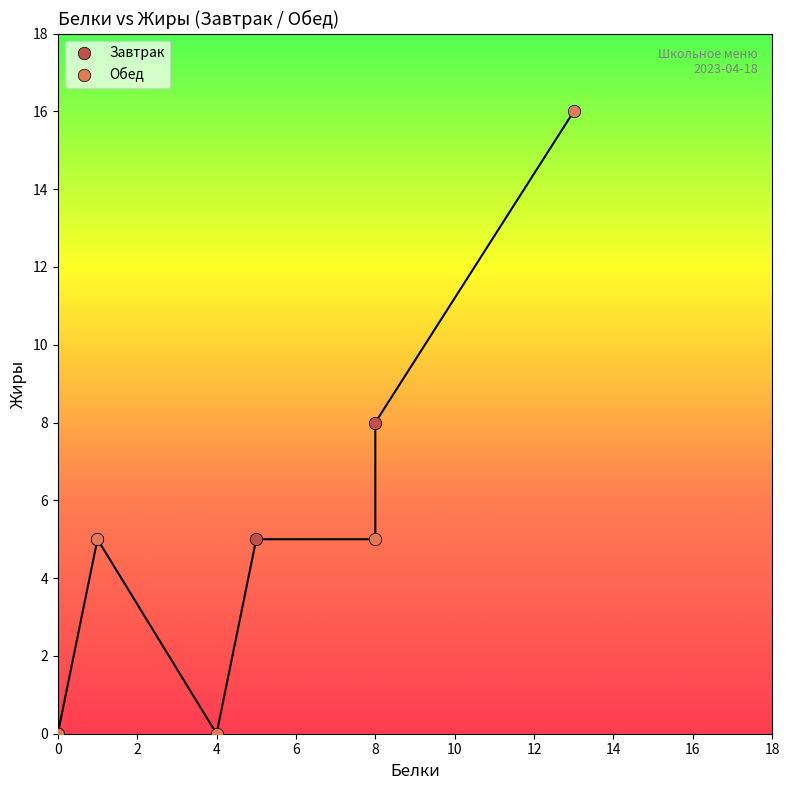

Which series reaches the maximum Y coordinate?

Обед